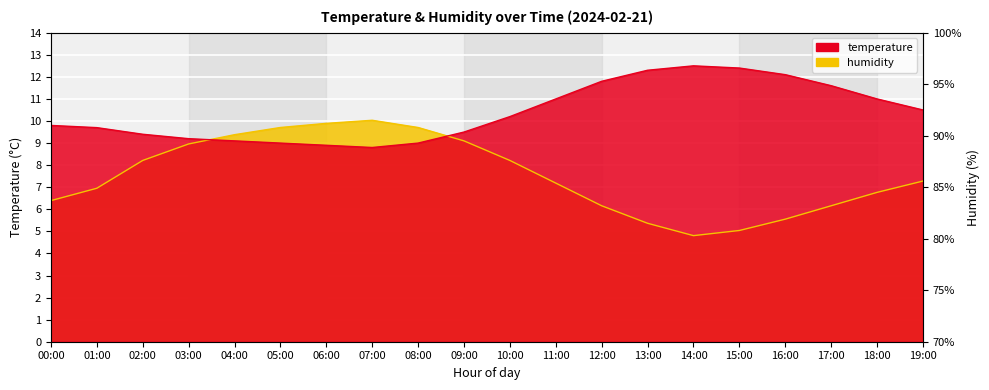

True or false: humidity has a value of 9.7 at 08:00.

True